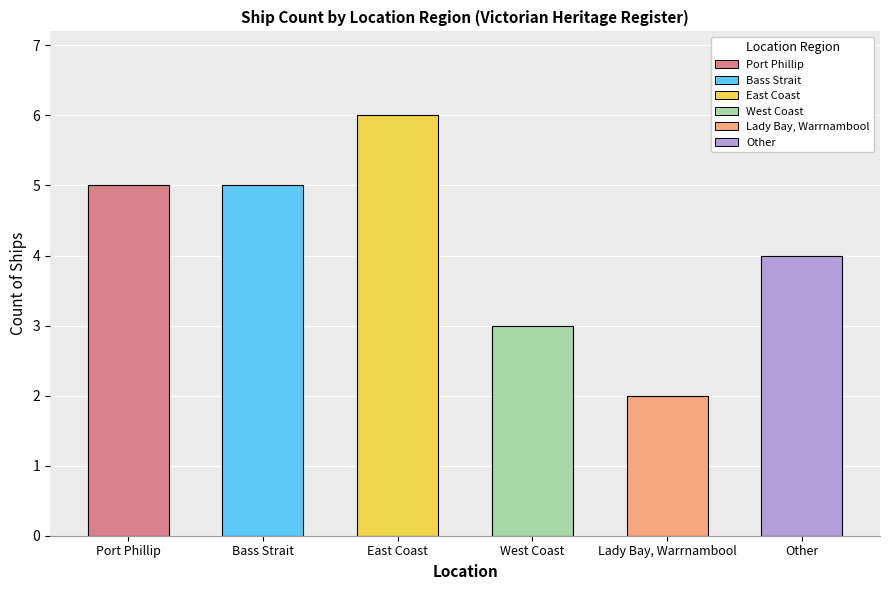

Reading left to right, list all the values displayed in this chart.

Port Phillip=5	Bass Strait=5	East Coast=6	West Coast=3	Lady Bay, Warrnambool=2	Other=4